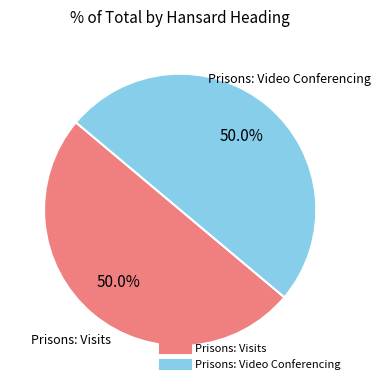

To the nearest percent, what percentage of the pie is Prisons: Video Conferencing?

50%